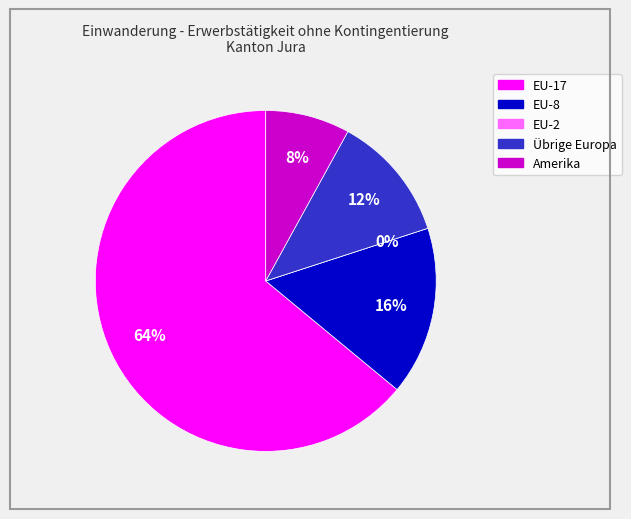

To the nearest percent, what is the difference between the EU-8 and Amerika slice percentages?

8%